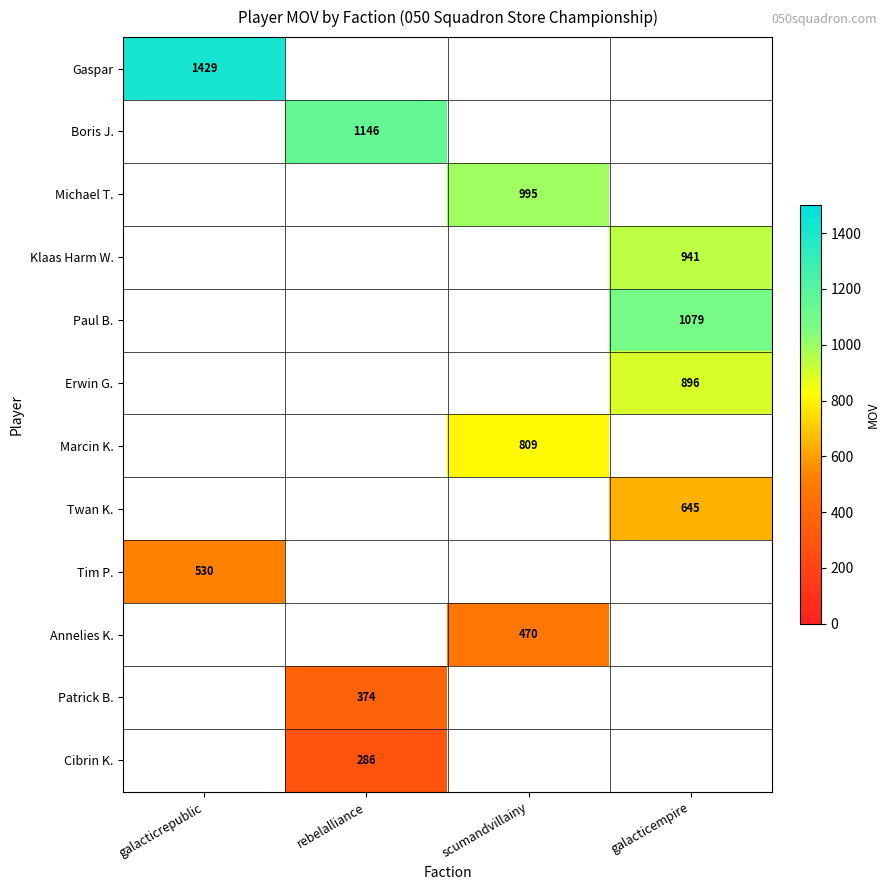

The value of Michael T. at scumandvillainy is 1677. True or false?

False